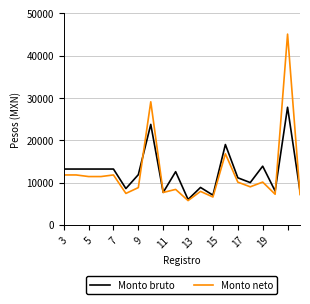

Does the chart display data point markers on the line(s)?

No